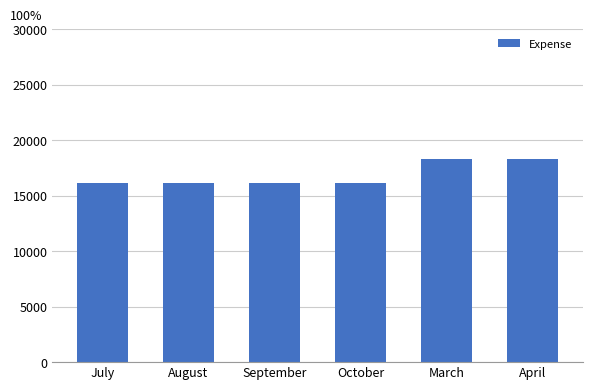

What is the sum of the values at September and October?

32233.6